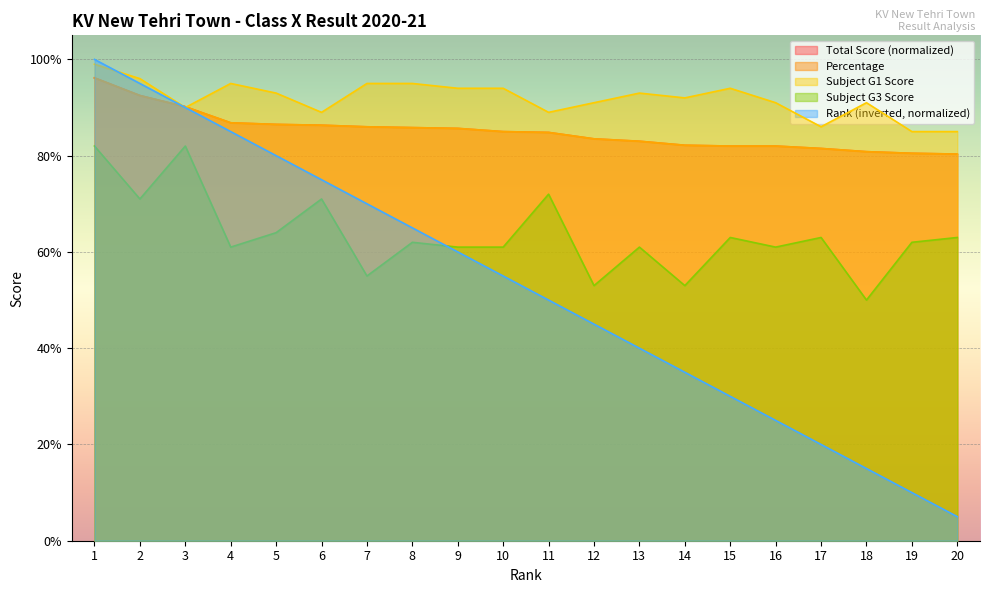

What is the sum of the Per values at 6 and 15?

168.3